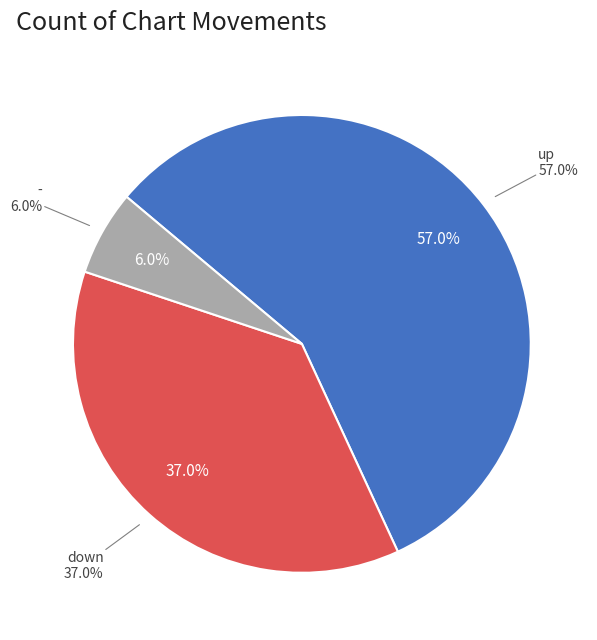

How many slices are in this pie chart?

3